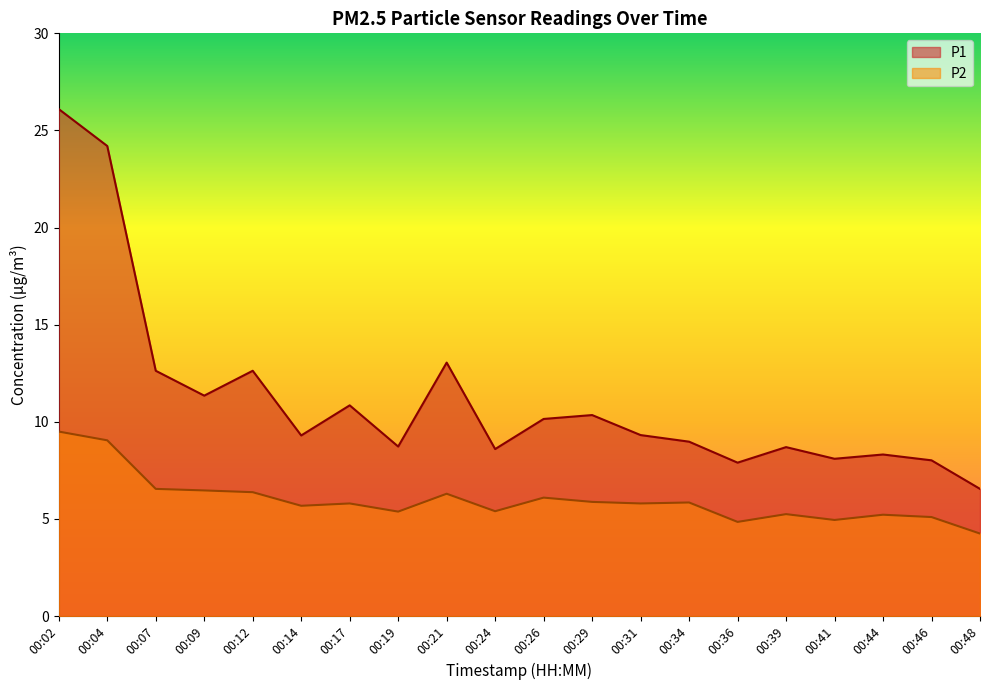

What is the difference between the P2 values at 00:31 and 00:07?

0.8